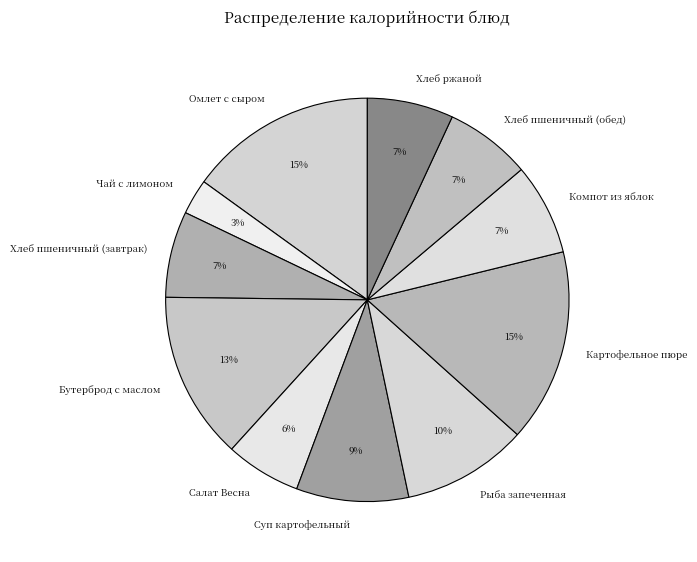

The Хлеб пшеничный (обед) slice represents 7% of the pie. True or false?

True